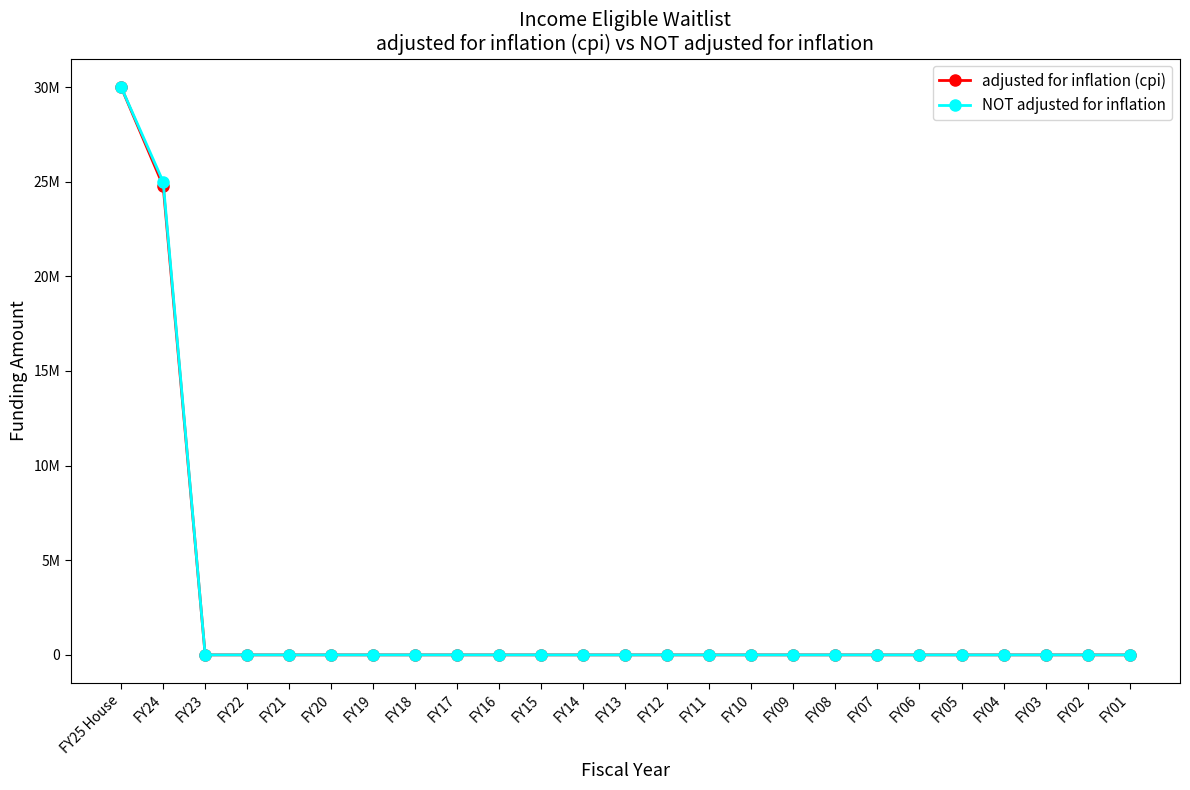

Between FY25 House and FY23, which is larger?

FY25 House